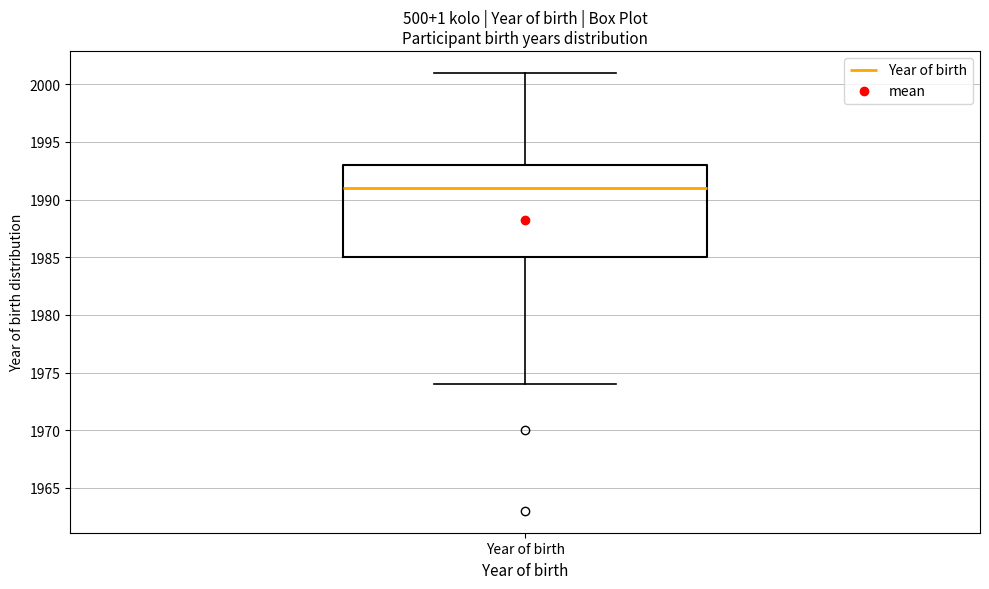

Where is the upper edge of the box for Year of birth on the y-axis? The values are not printed on the chart, so give them approximately, as read against the axis.

1993